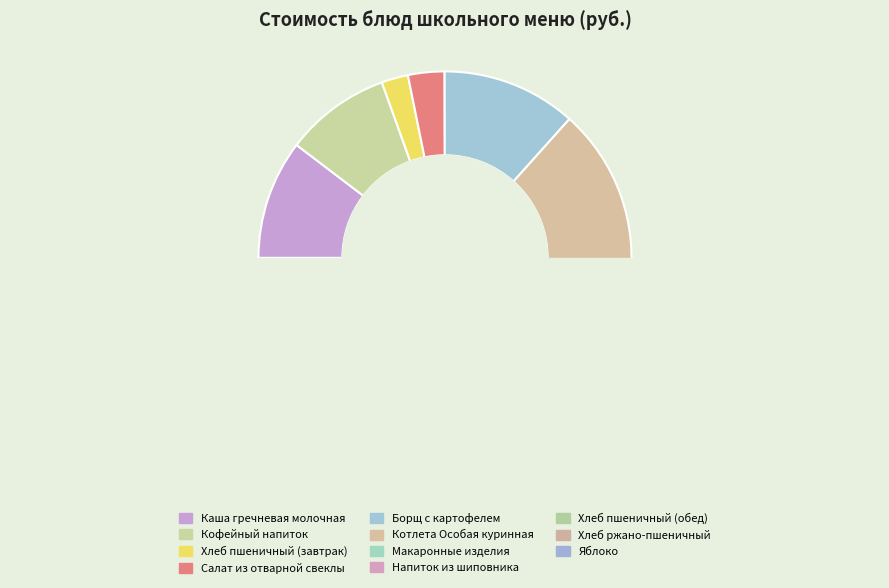

Is it true that Яблоко is 4% of the pie?

False